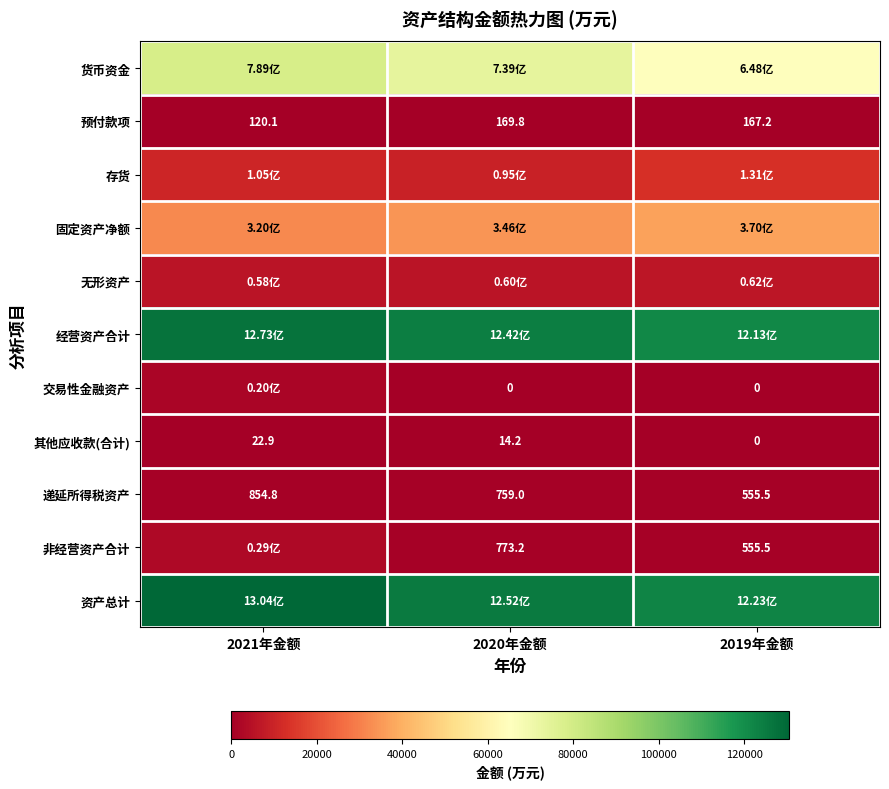

Which has a higher value, 2020年金额 or 2019年金额?

2020年金额